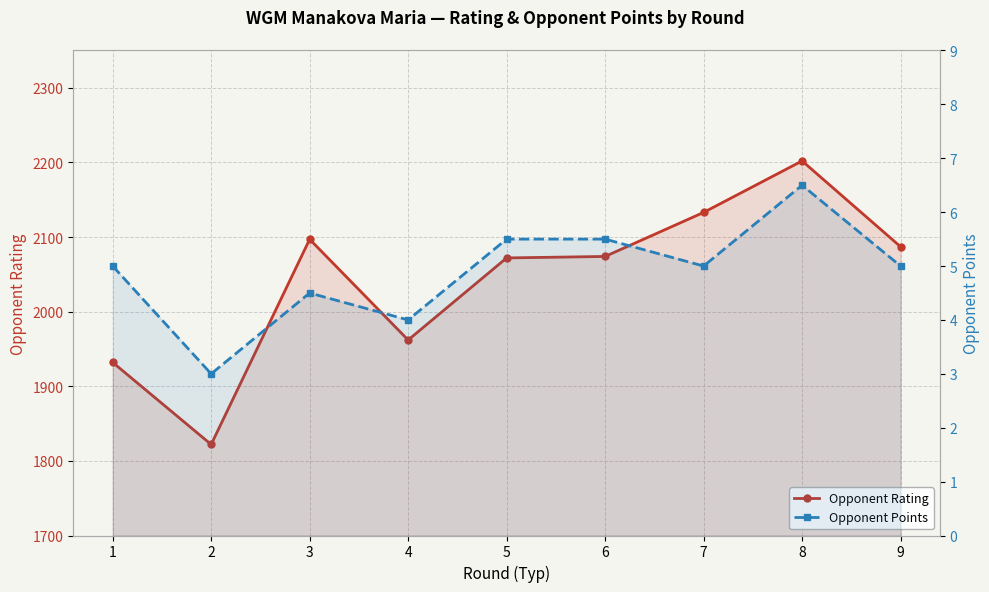

What is the approximate value of Opponent Rating at 1?

1932.0